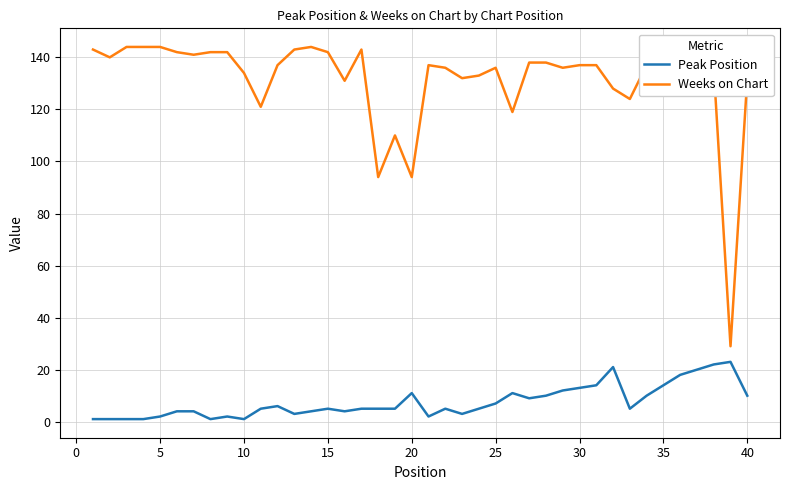

How many lines are shown in the chart?

2